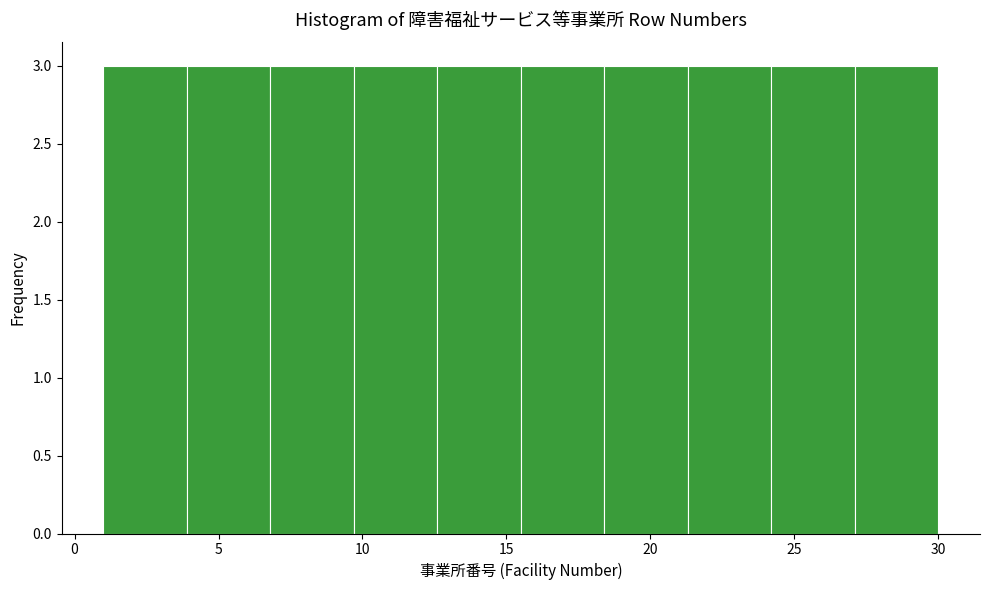

Reading left to right, transcribe this chart: for each bar, give the range it covers on the x-axis and its height. Neither the bar edges nor the heights are printed on the chart, so give them approximately, as read against the axes.

1.0 to 3.9: 3
3.9 to 6.8: 3
6.8 to 9.7: 3
9.7 to 12.6: 3
12.6 to 15.5: 3
15.5 to 18.4: 3
18.4 to 21.3: 3
21.3 to 24.2: 3
24.2 to 27.1: 3
27.1 to 30.0: 3